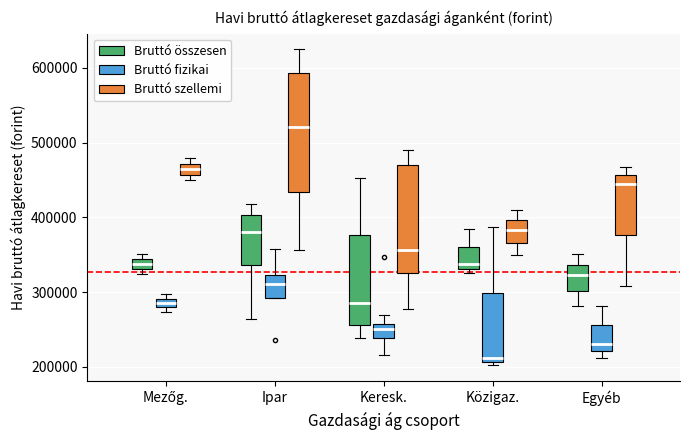

Which box's median line is the lowest?

Közigaz. (Bruttó fizikai)